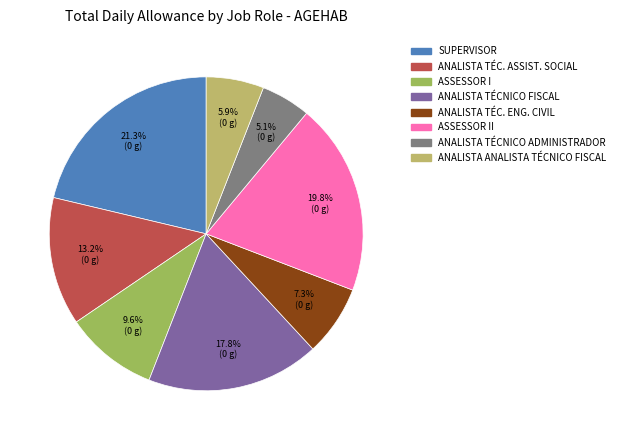

Rank the categories by value from lowest to highest.

ANALISTA TÉCNICO ADMINISTRADOR, ANALISTA ANALISTA TÉCNICO FISCAL, ANALISTA TÉC. ENG. CIVIL, ASSESSOR I, ANALISTA TÉC. ASSIST. SOCIAL, ANALISTA TÉCNICO FISCAL, ASSESSOR II, SUPERVISOR